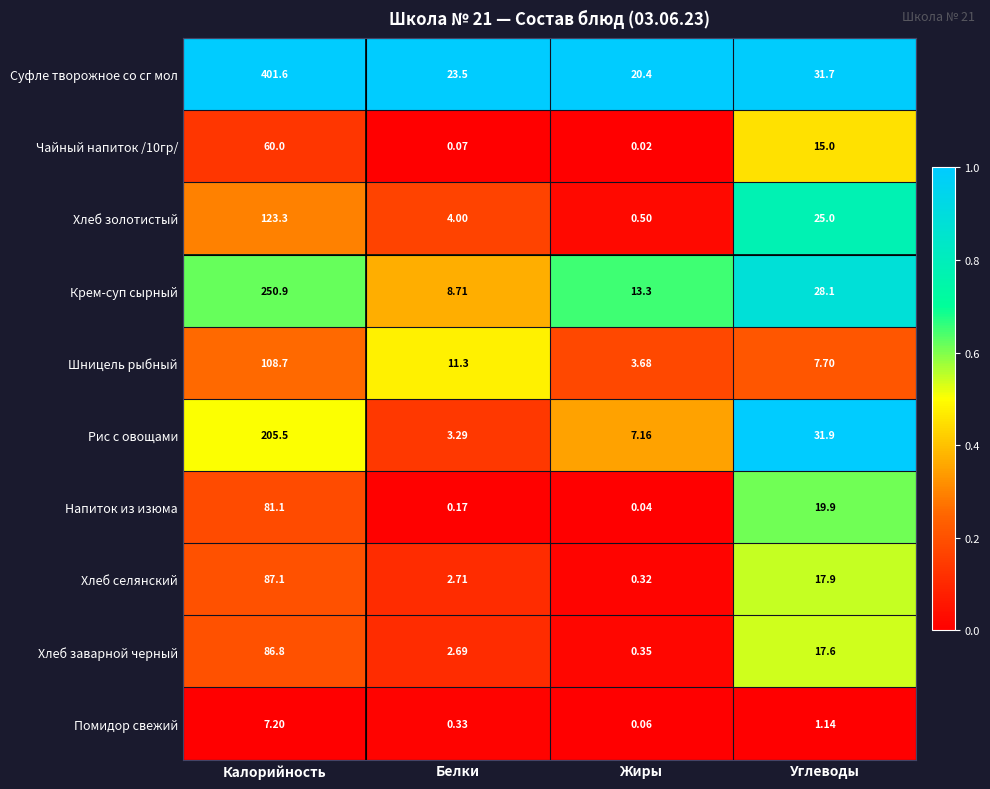

Where does the Напиток из изюма series first go above 19?

Калорийность